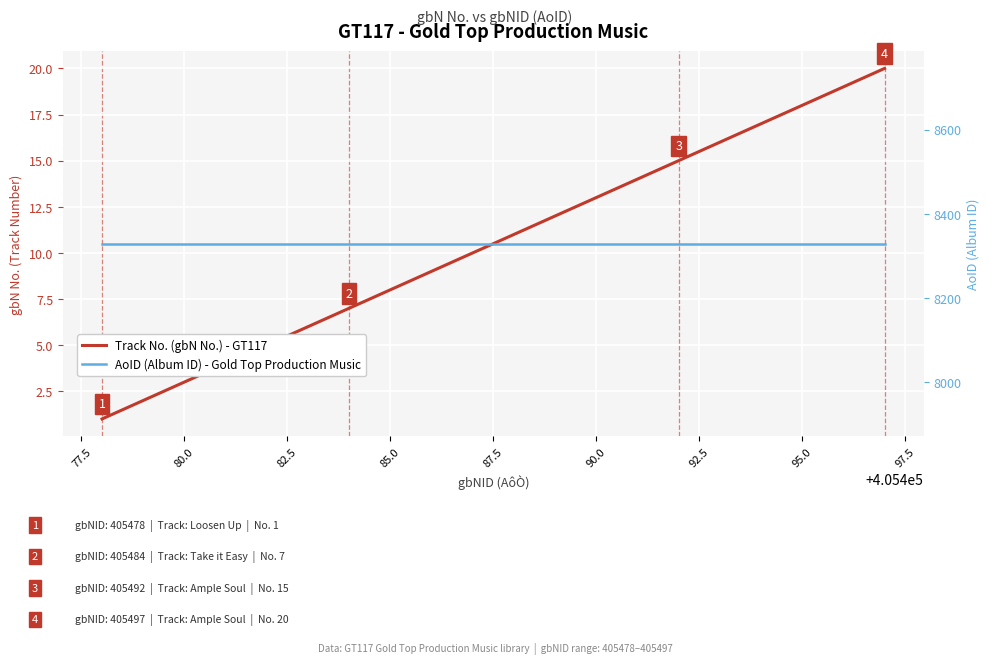

Is this an area chart (filled region under the line)?

No